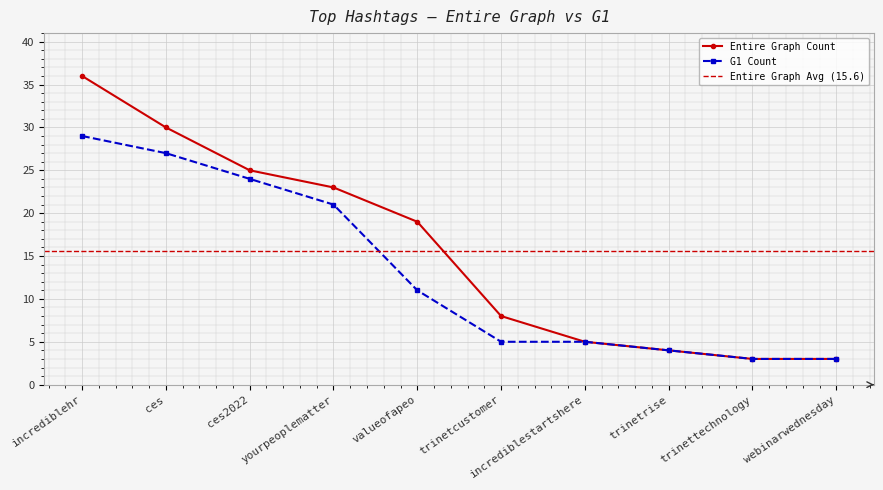

Which series changed the most between valueofapeo and webinarwednesday?

Entire Graph Count